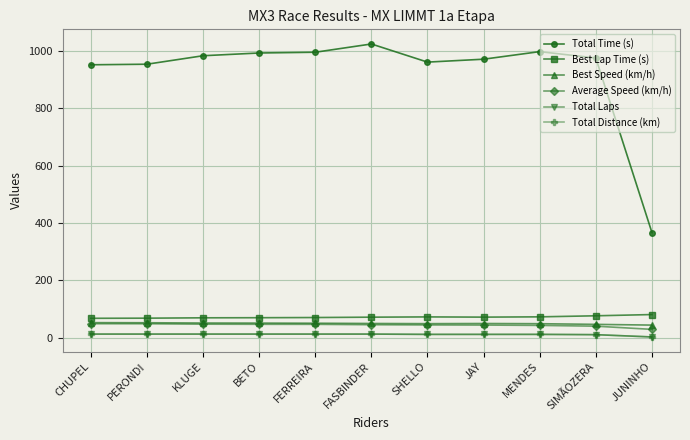

Rank the categories by Total Distance (km) value from highest to lowest.

CHUPEL, PERONDI, KLUGE, BETO, FERREIRA, FASBINDER, SHELLO, JAY, MENDES, SIMÃOZERA, JUNINHO